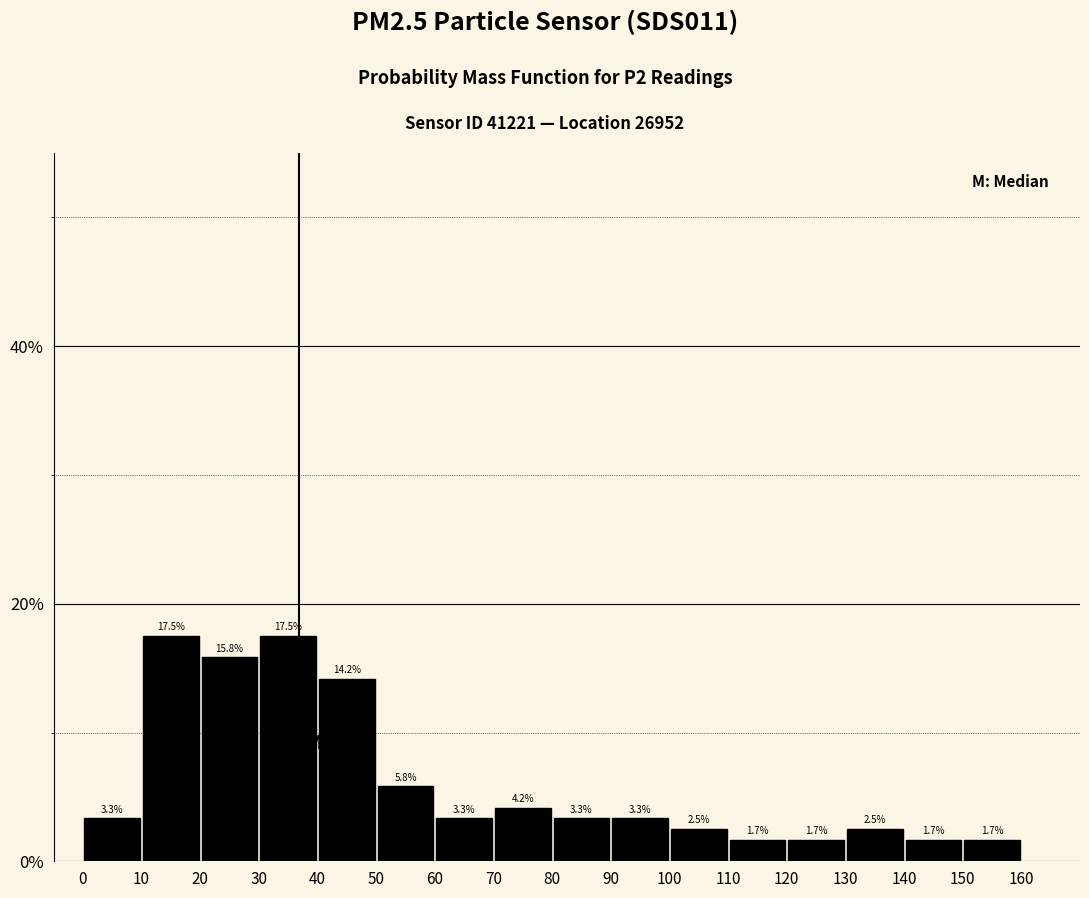

What is the height of the bar covering 0 to 10 on the x-axis?

3.3